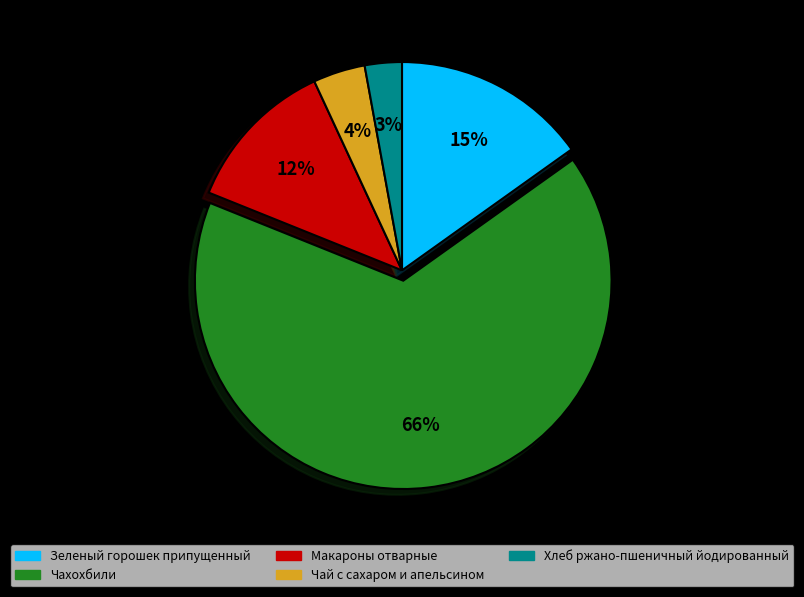

To the nearest percent, what portion does Зеленый горошек припущенный represent?

15%